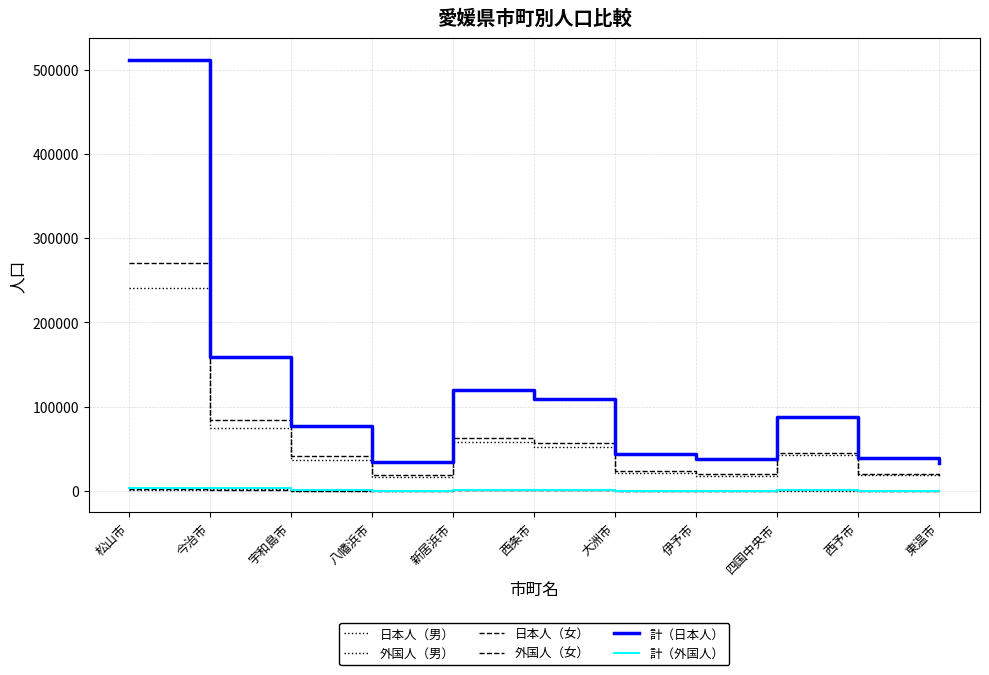

True or false: 計（日本人） and 外国人（男） intersect in this chart.

False